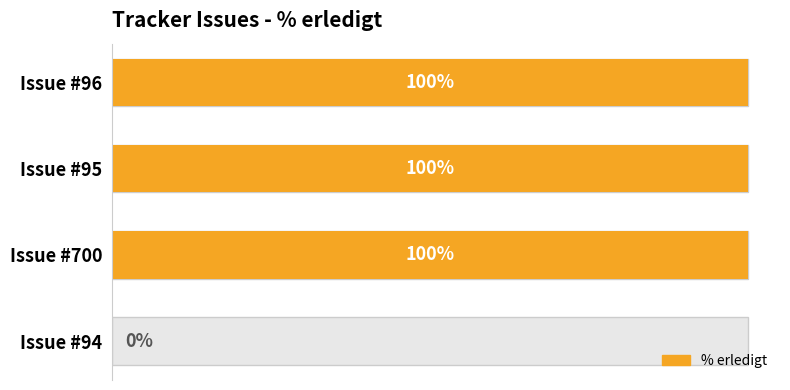

How many values are below 100?

1